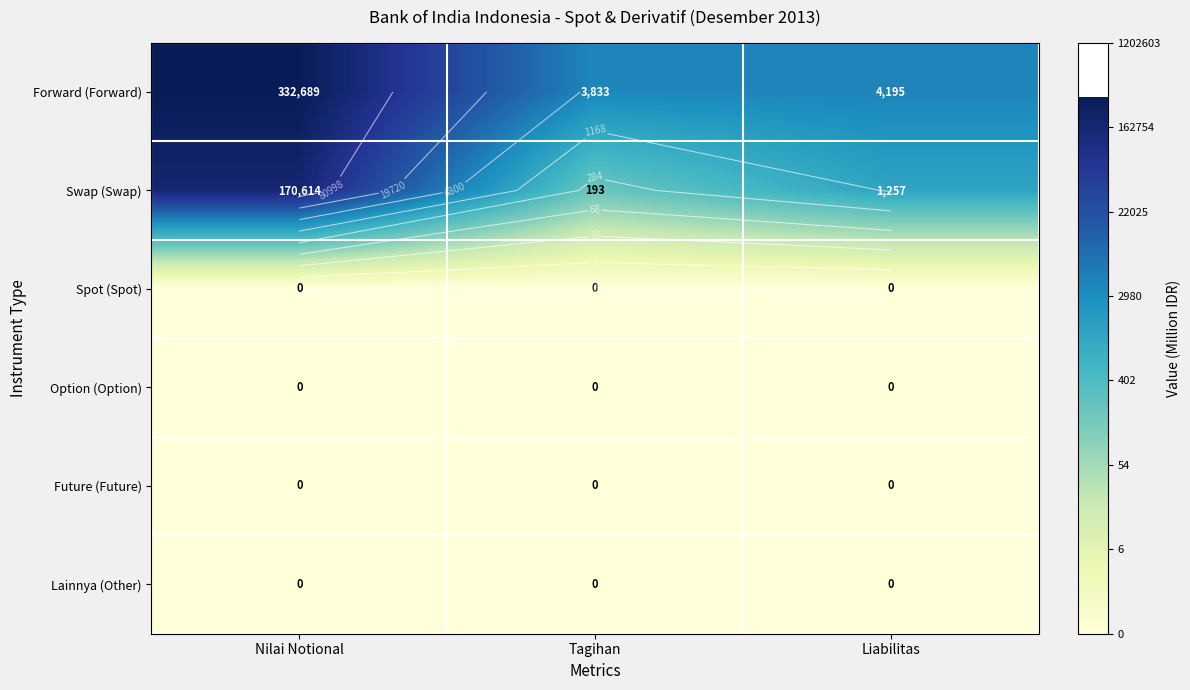

The value of Forward (Forward) at Tagihan is 3.0. True or false?

False